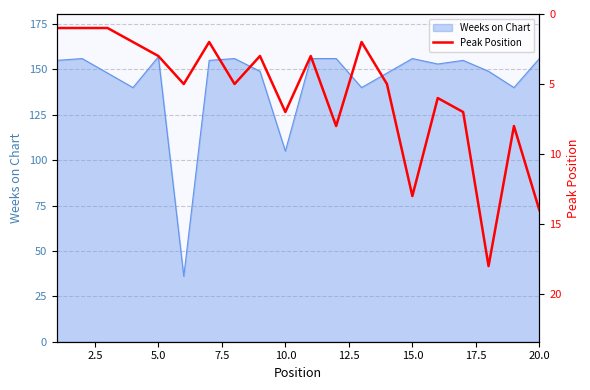

True or false: Weeks on Chart has a value of 157 at 5.0.

True